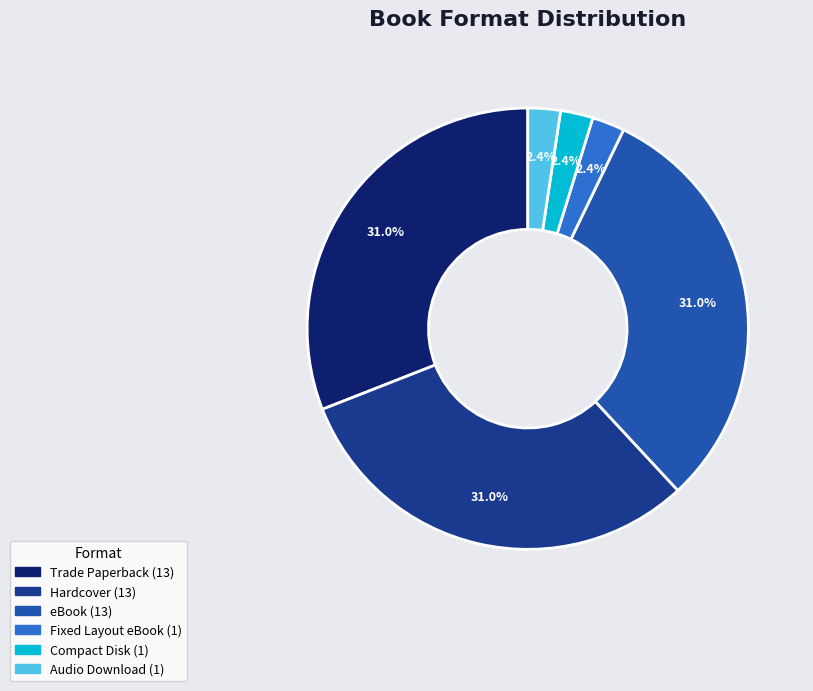

To the nearest percent, what is the average slice percentage?

17%